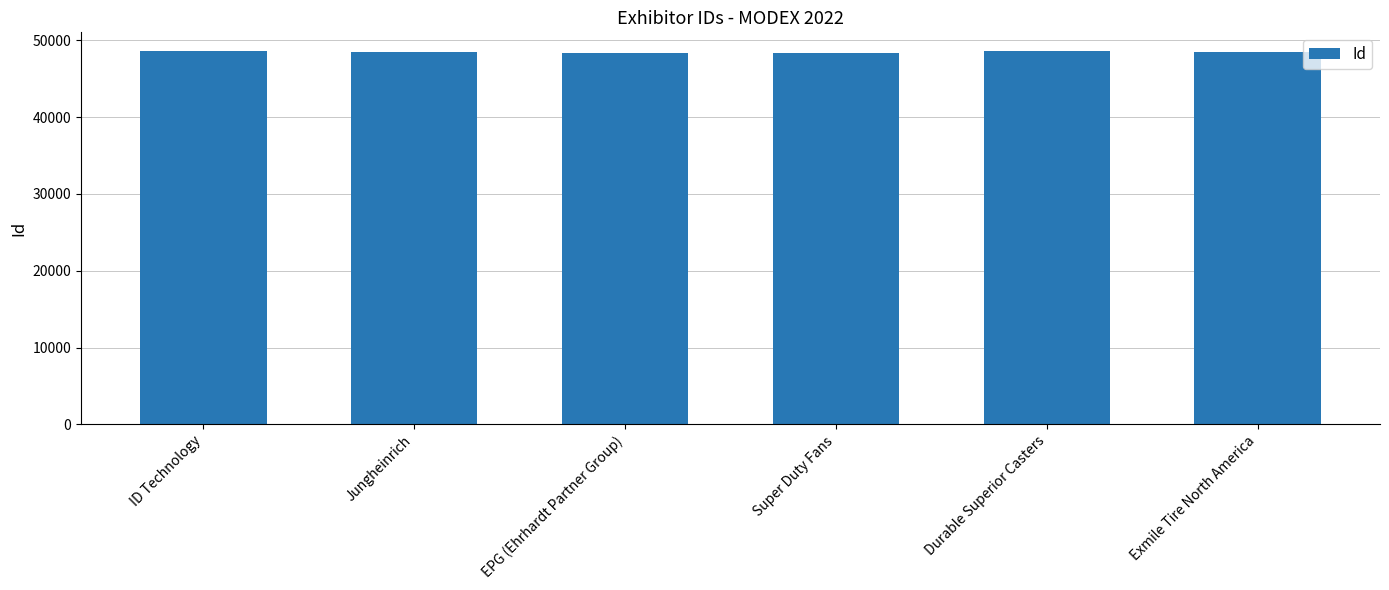

What is the average value?

48487